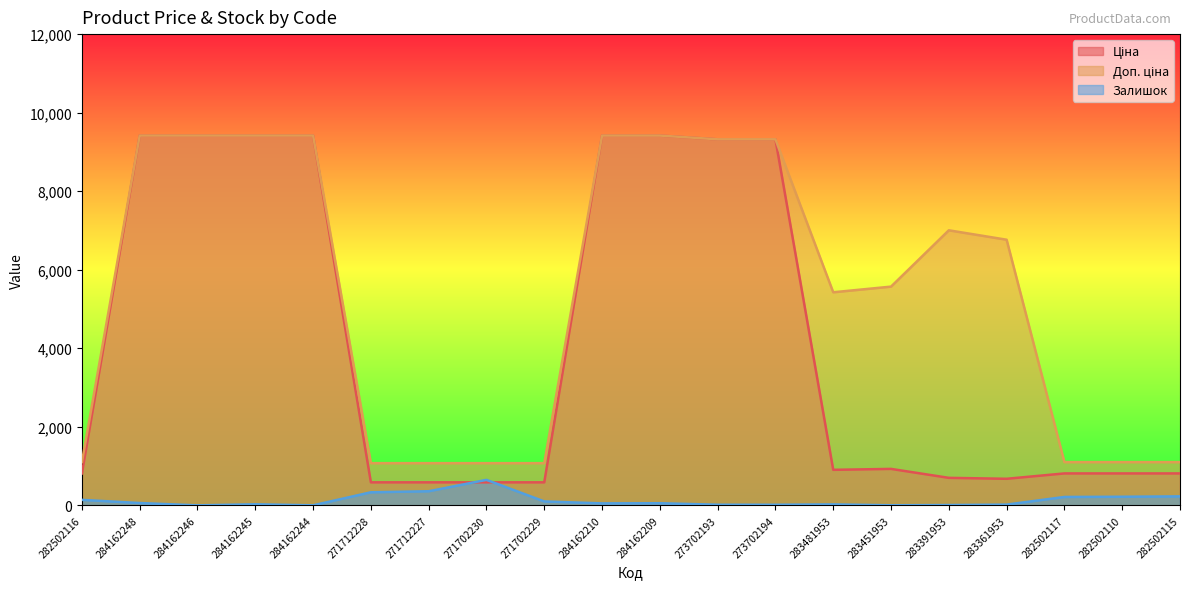

What is the value of the Доп. ціна point at the 3rd from the left?

9416.9